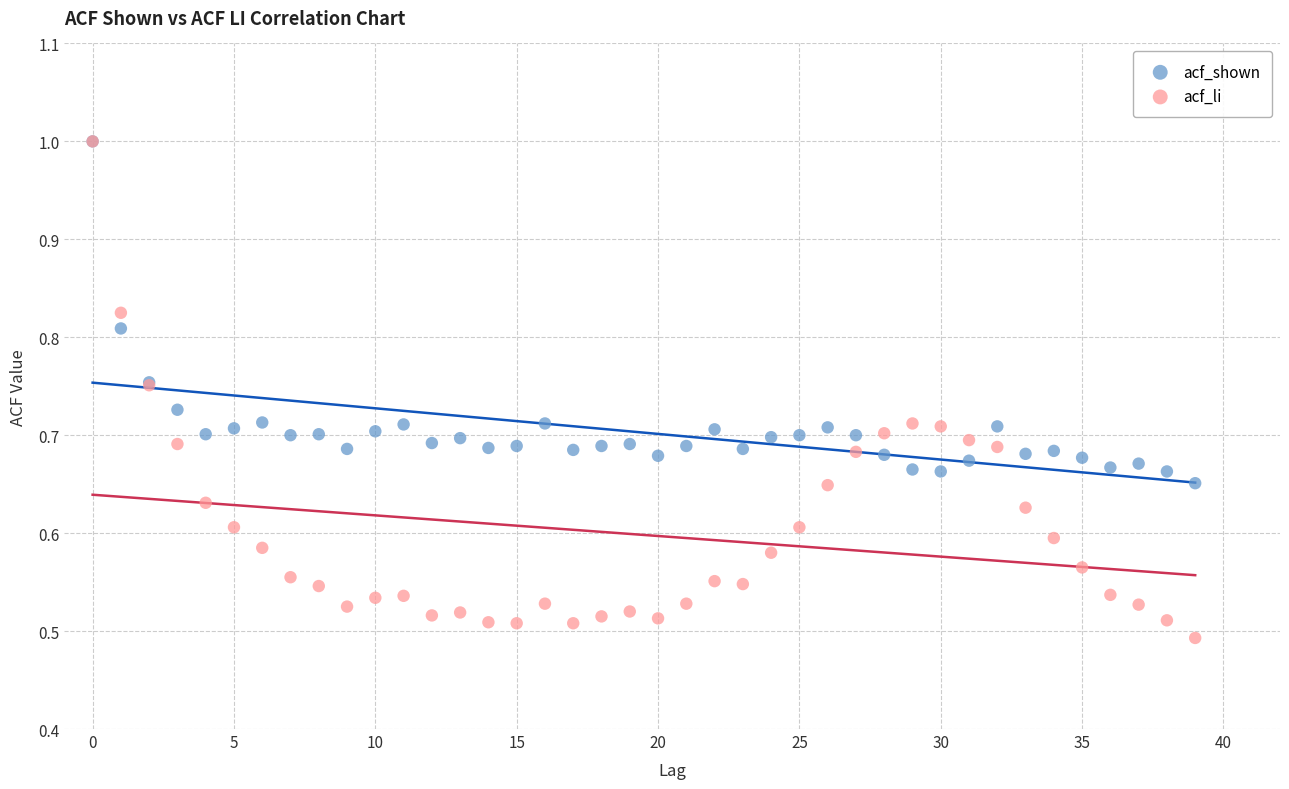

What are all the series names shown in the legend?

acf_shown, acf_li